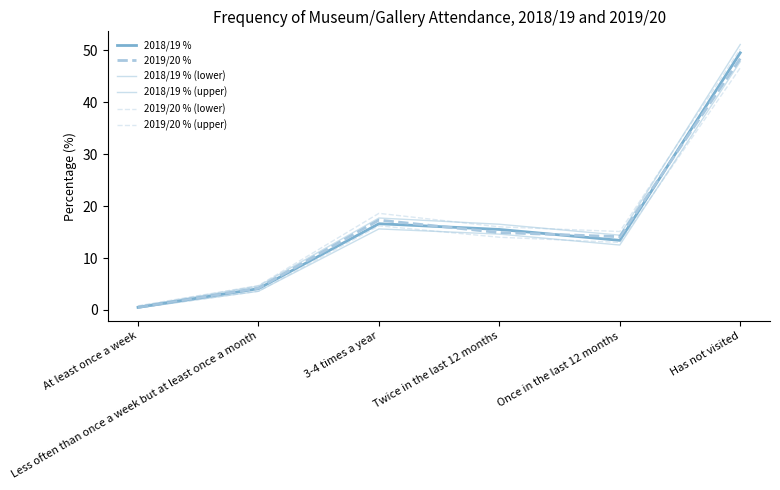

What is the total value across all series at At least once a week?

3.3